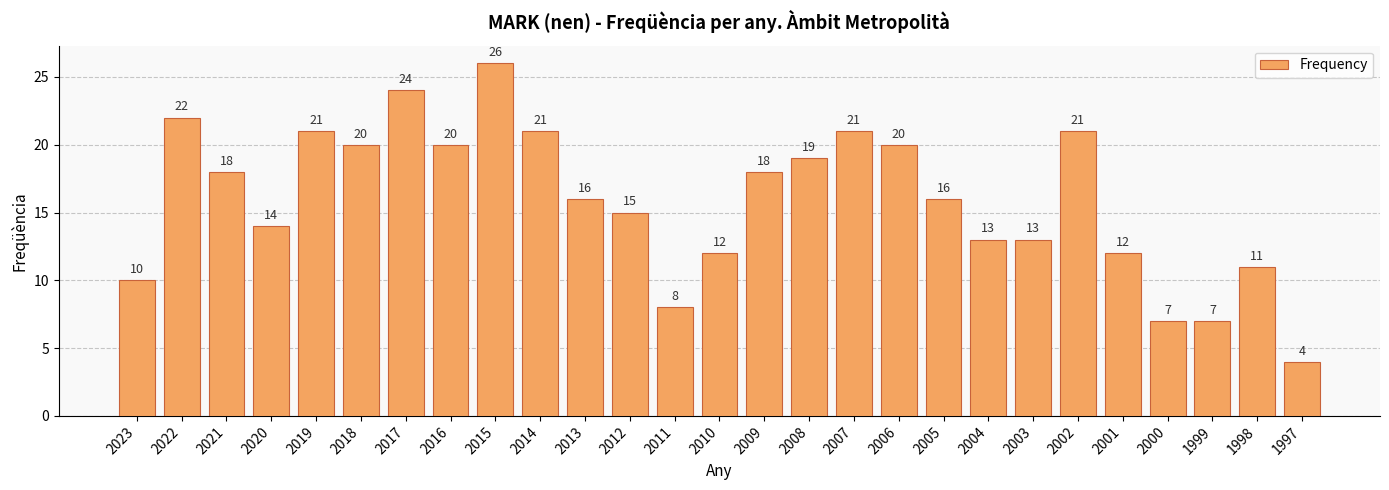

The chart shows a value of 5 at 2023. True or false?

False